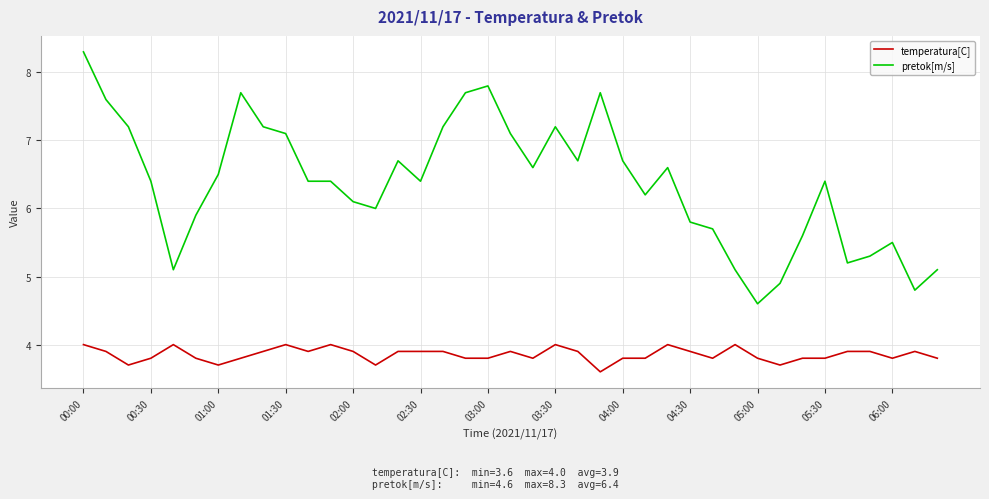

Which series has the widest spread of values?

pretok[m/s]